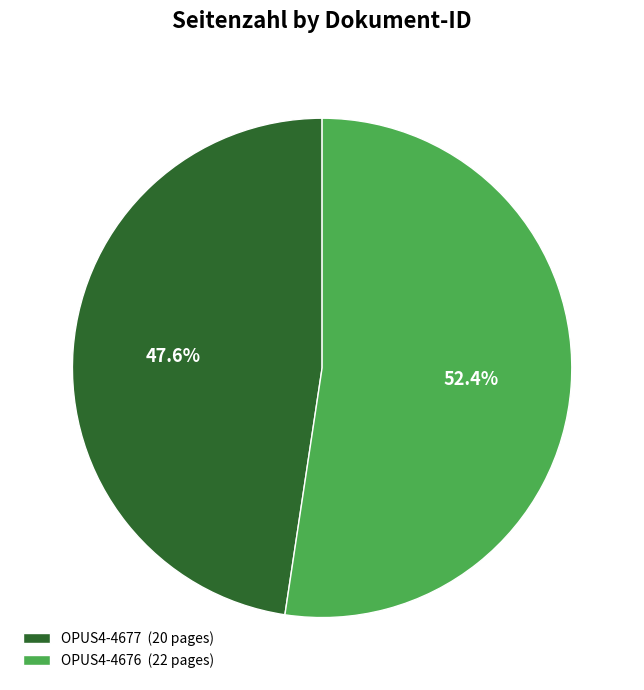

Between OPUS4-4677 and OPUS4-4676, which is larger?

OPUS4-4676